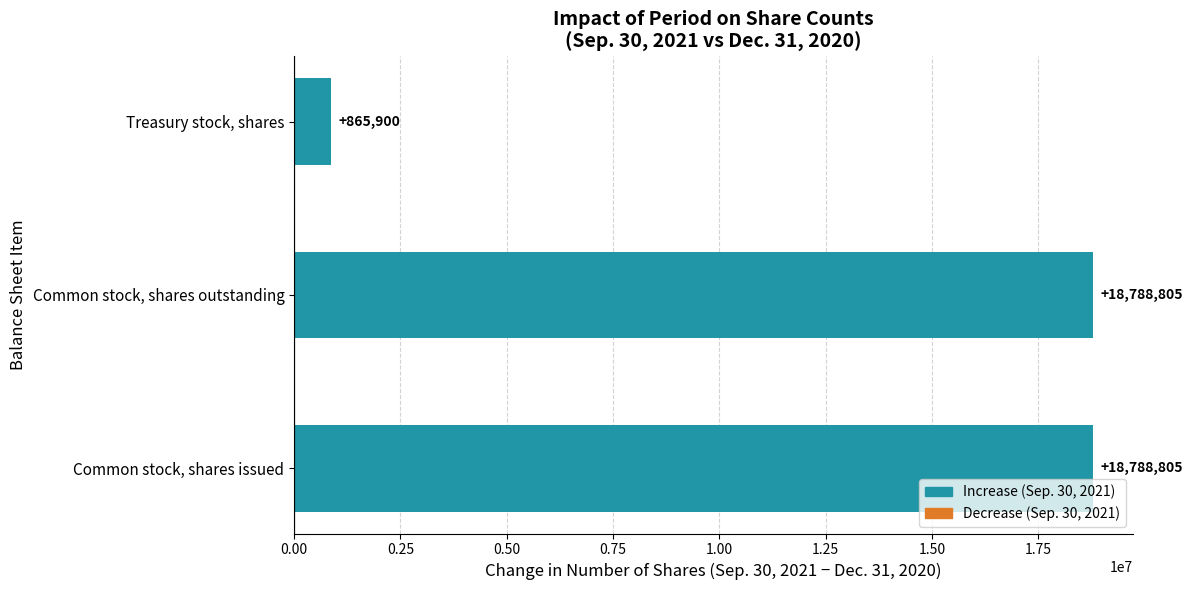

What is the smallest value displayed?

865900